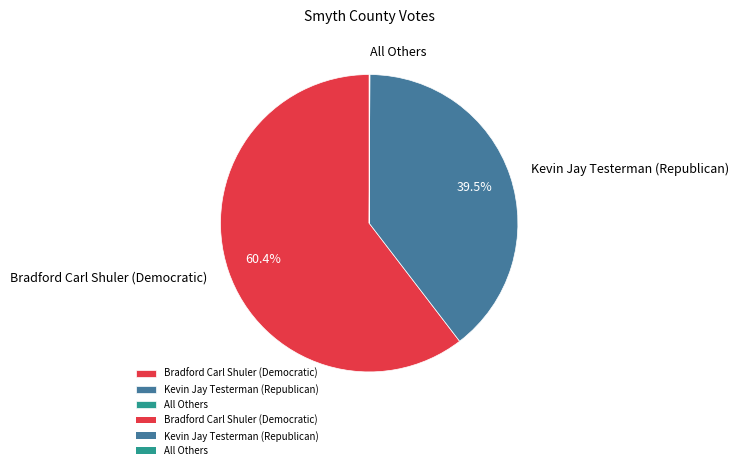

What is the largest slice in the pie chart?

Bradford Carl Shuler (Democratic)